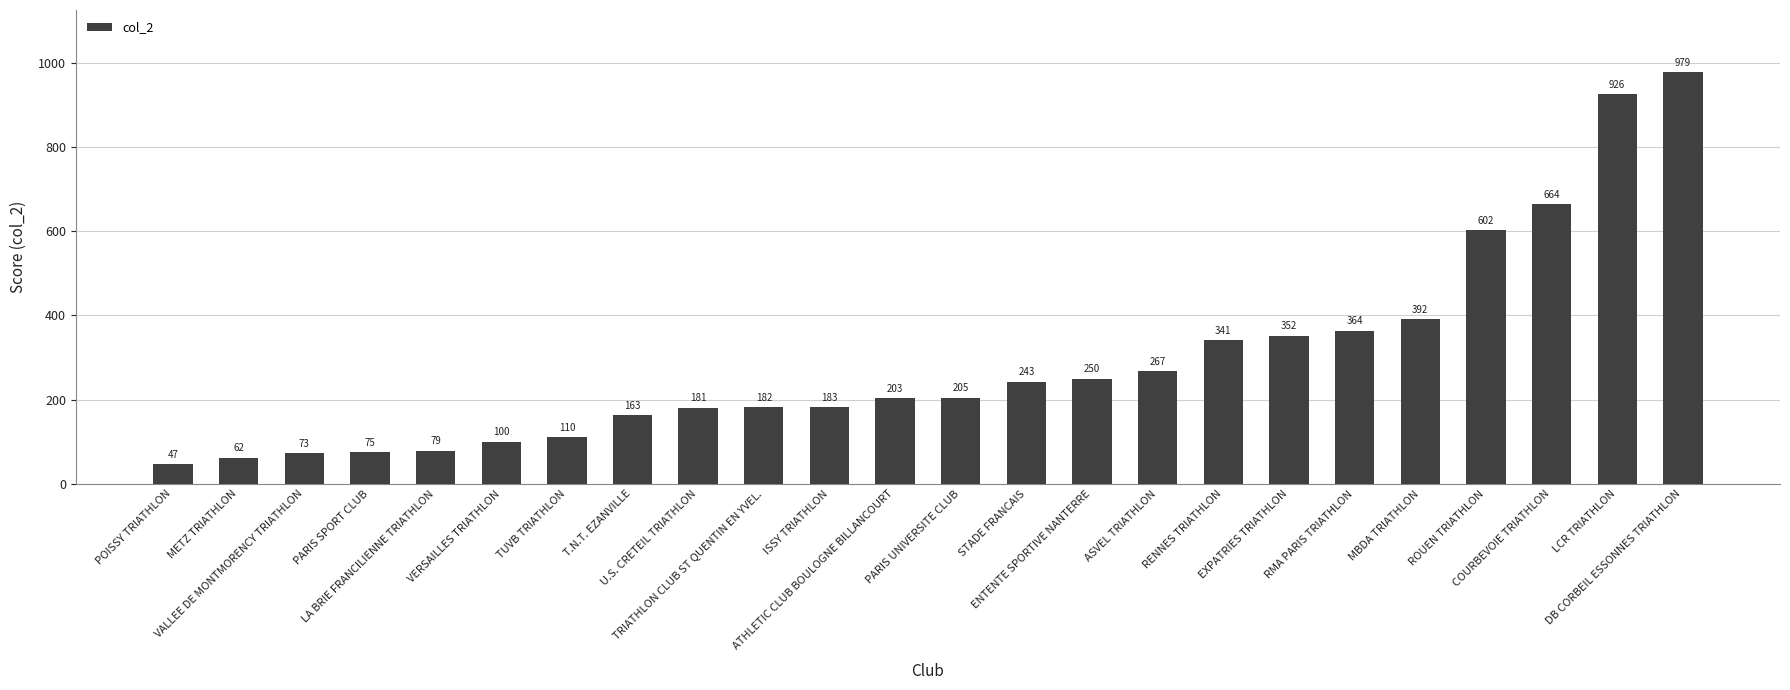

What is the sum of the values at MBDA TRIATHLON and PARIS SPORT CLUB?

467